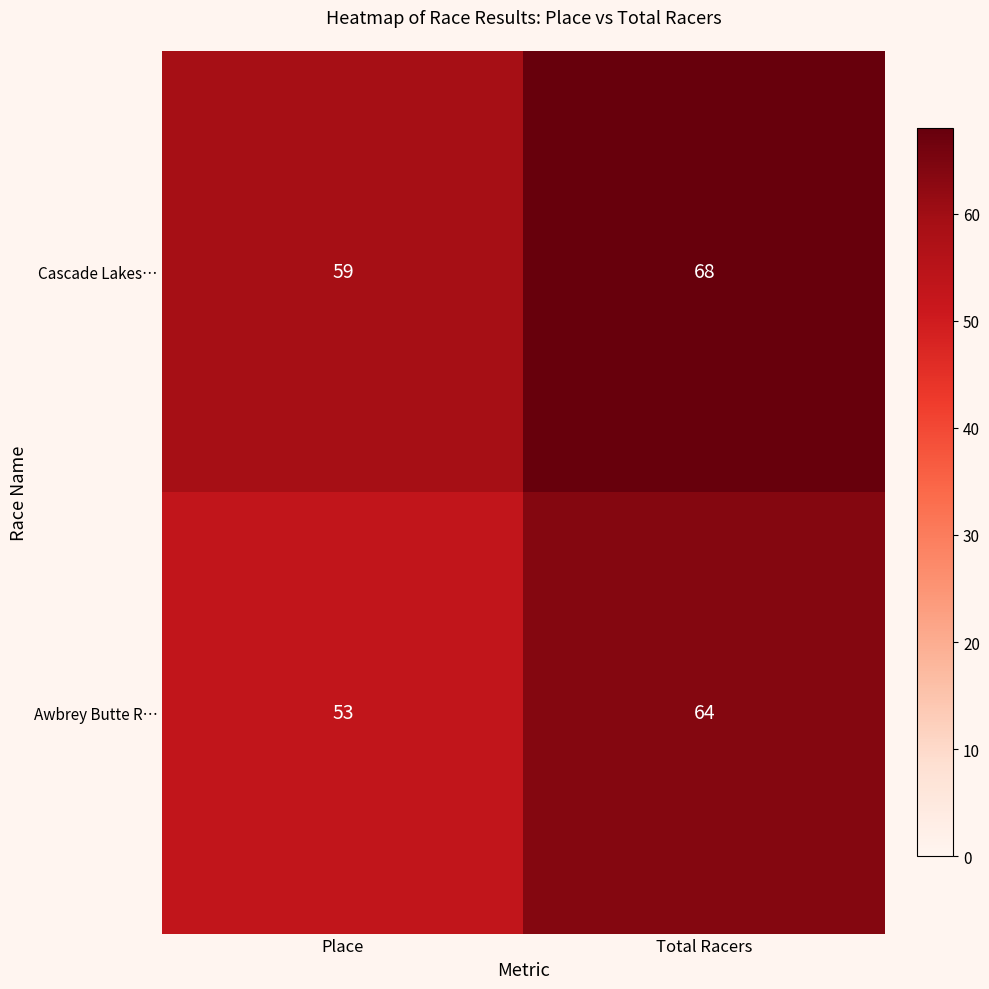

At which label is Cascade Lakes… closest to 63?

Place